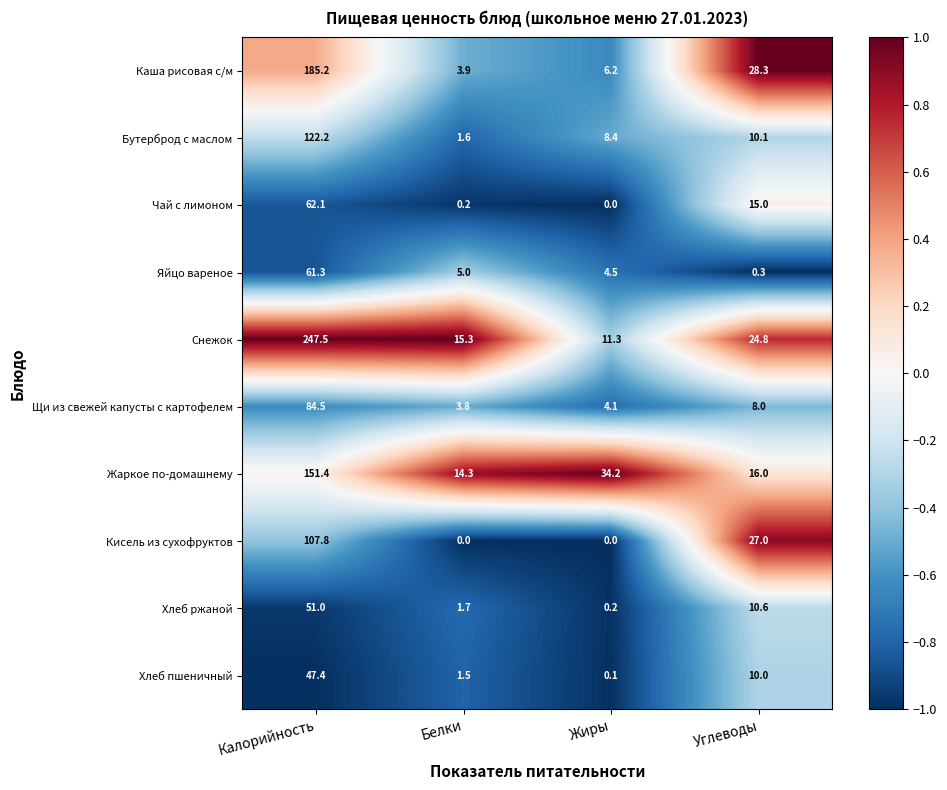

At which label does Каша рисовая с/м reach its minimum?

Белки